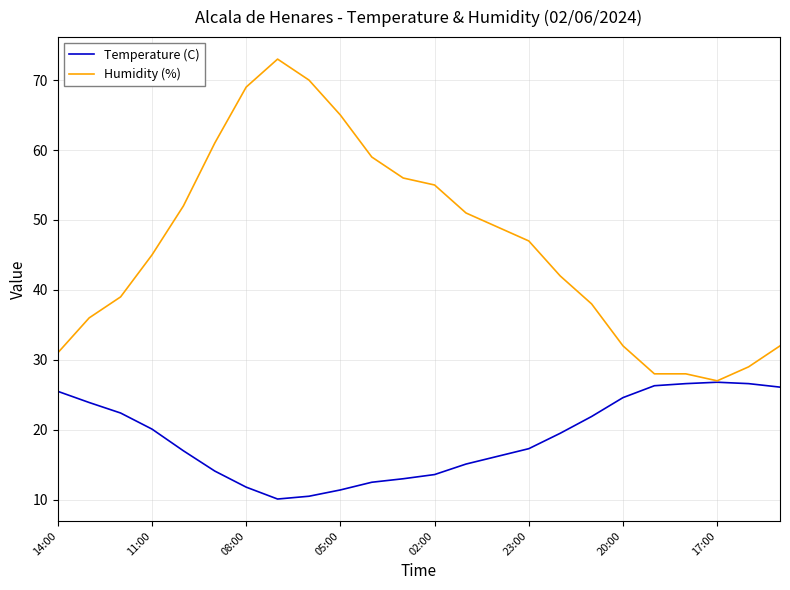

How many lines are shown in the chart?

2